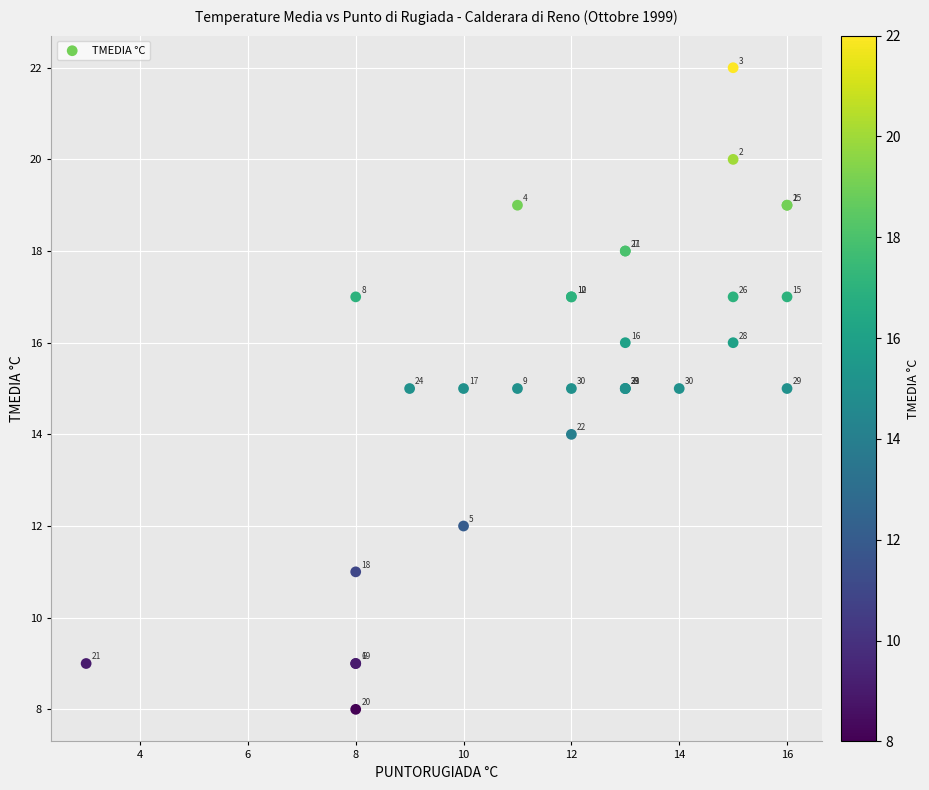

What Y value in the scatter plot is closest to 15?

15